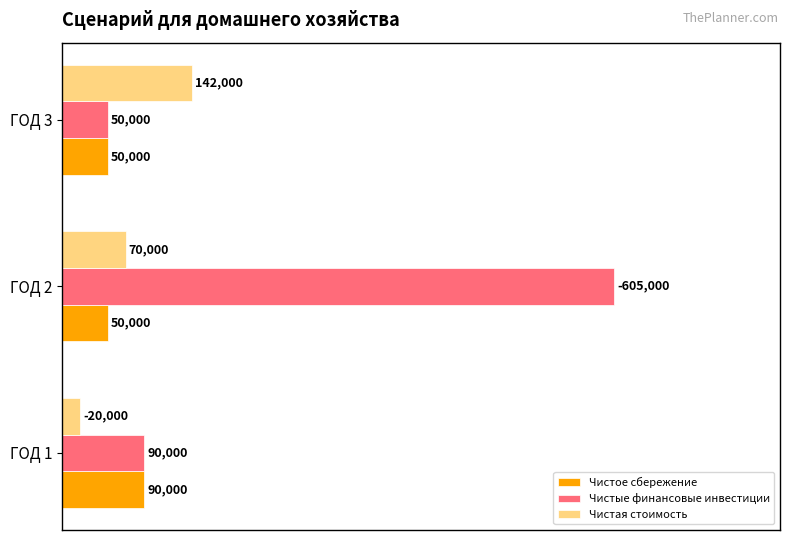

The Чистая стоимость series shows 213743 at ГОД 3. True or false?

False